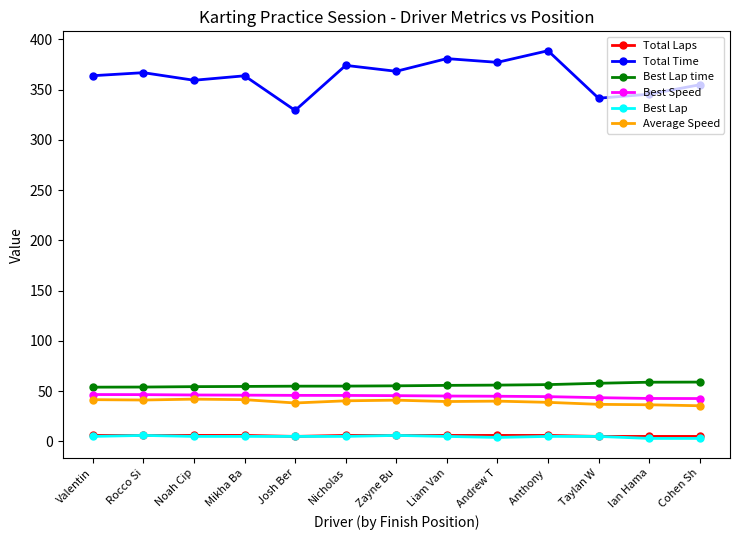

Which label corresponds to the largest value in the chart?

Anthony 